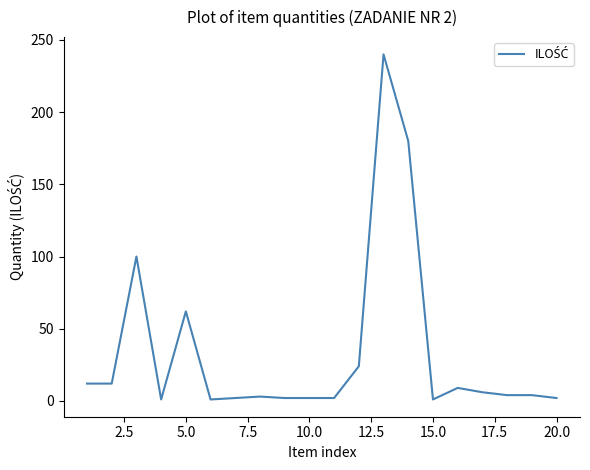

What is the difference between the maximum and minimum values?

239